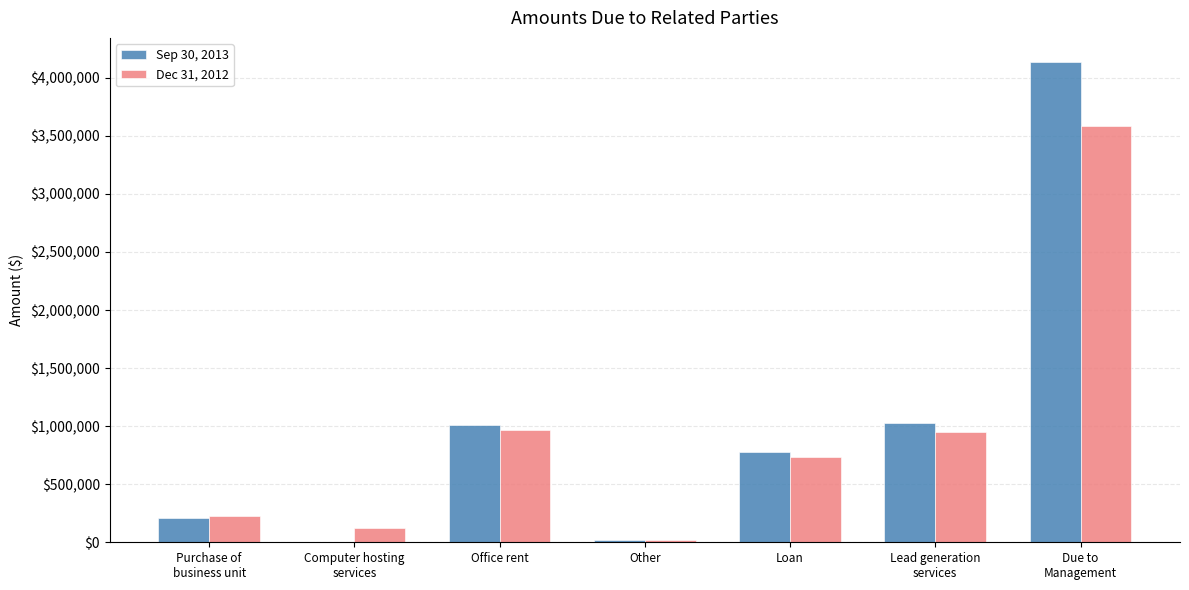

What is the maximum value for Dec 31, 2012?

3587480